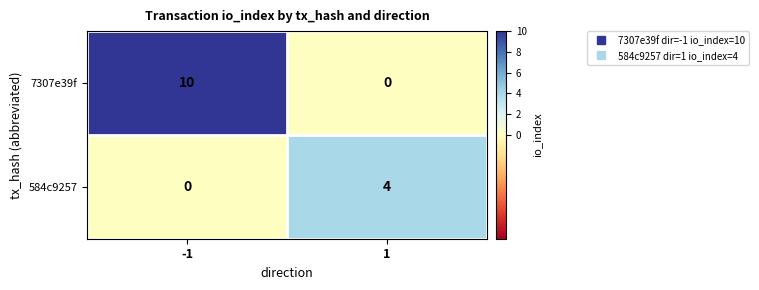

Count the number of categories in the chart.

2